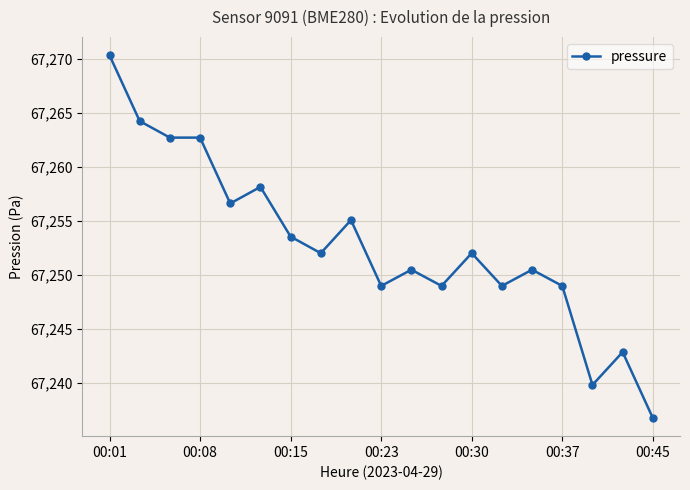

What is the value of the 3rd point from the left?

67262.7